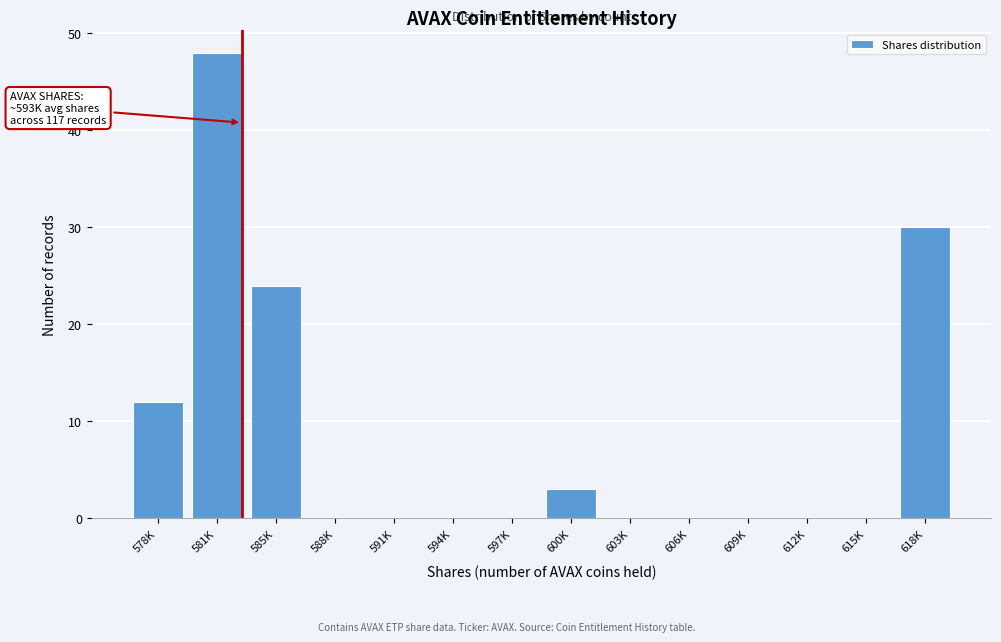

Reading left to right, transcribe all the data shown in this chart.

578K=12	581K=48	585K=24	588K=0	591K=0	594K=0	597K=0	600K=3	603K=0	606K=0	609K=0	612K=0	615K=0	618K=30